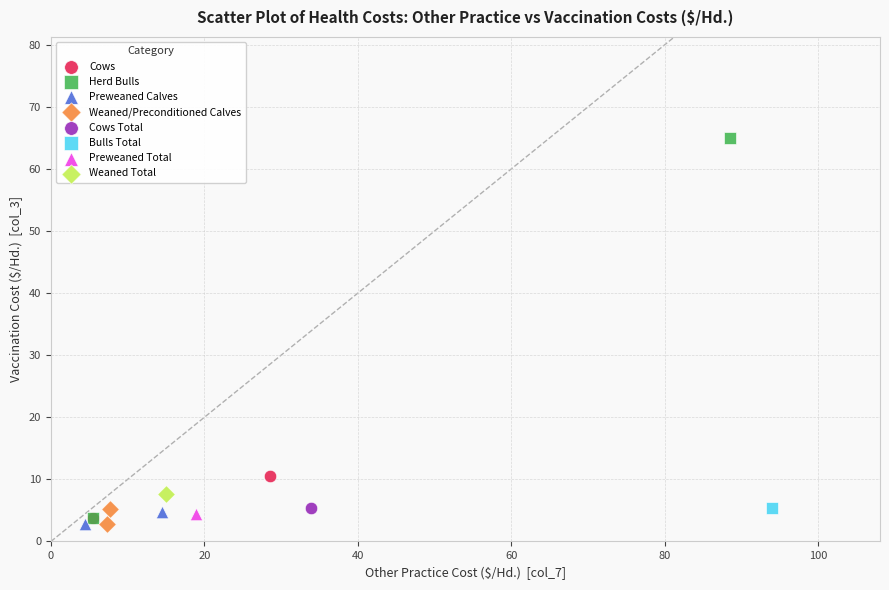

Which series reaches the maximum Y coordinate?

Herd Bulls